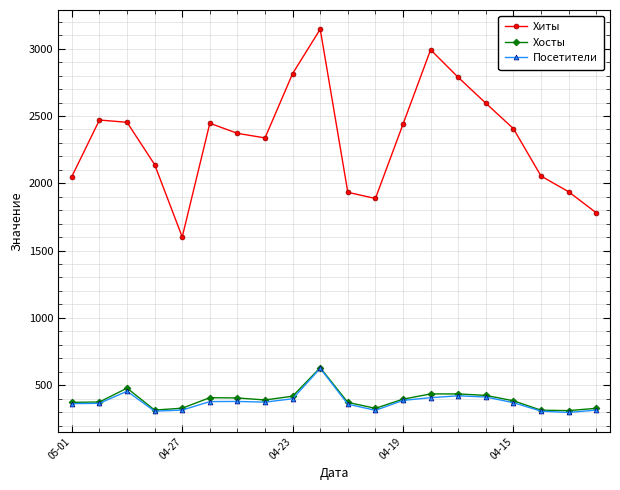

True or false: Посетители has more than 1 points higher than both neighbors.

True